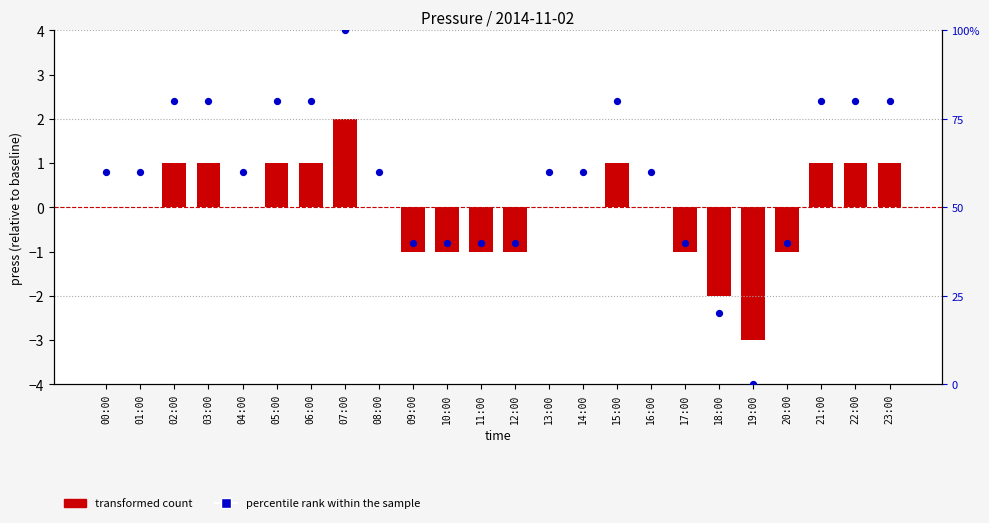

Which series contains the highest Y value?

percentile rank within the sample